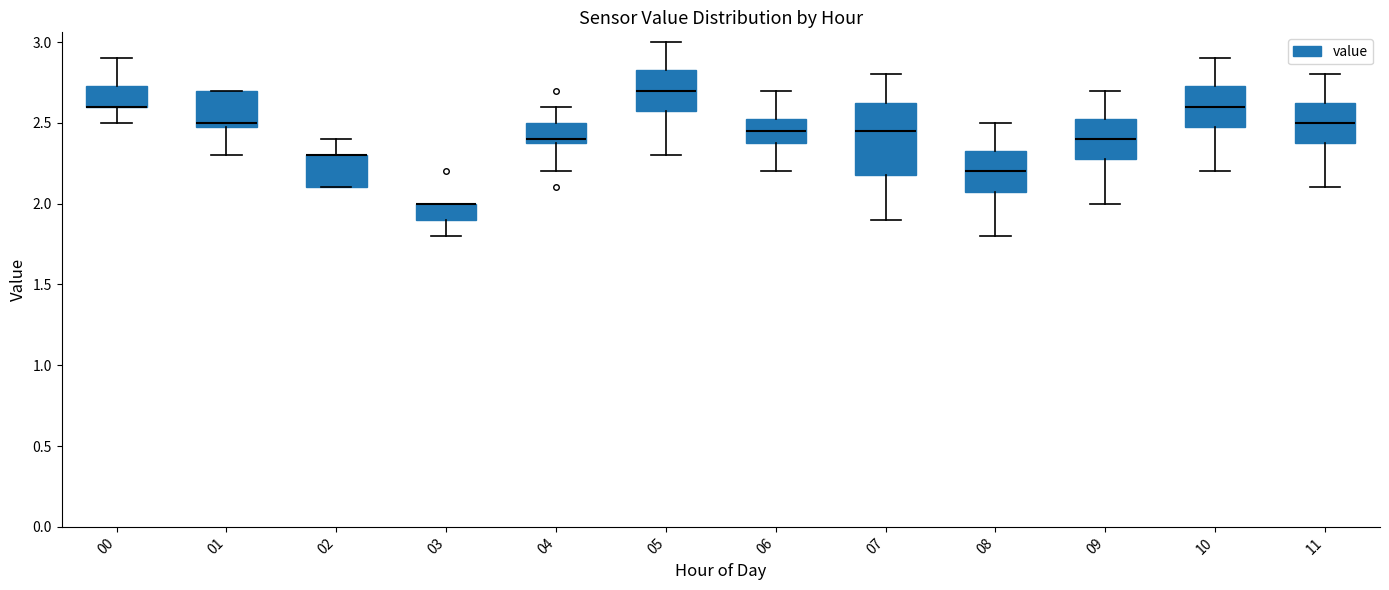

Reading left to right, read every box against the y-axis: the position of its median line, the range the box covers, and the ends of its whiskers. The values are not printed on the chart, so give them approximately, as read against the axis.

00: median 2.60 (drawn on the box's lower edge), box 2.60 to 2.75, whiskers 2.50 to 2.90
01: median 2.50 (just above the box's lower edge), box 2.50 to 2.70, whiskers 2.30 to 2.70
02: median 2.30 (drawn on the box's upper edge), box 2.10 to 2.30, whiskers 2.10 to 2.40
03: median 2.00 (drawn on the box's upper edge), box 1.90 to 2.00, whiskers 1.80 to 2.00
04: median 2.40 (just above the box's lower edge), box 2.40 to 2.50, whiskers 2.20 to 2.60
05: median 2.70, box 2.60 to 2.85, whiskers 2.30 to 3.00
06: median 2.45, box 2.40 to 2.55, whiskers 2.20 to 2.70
07: median 2.45, box 2.20 to 2.65, whiskers 1.90 to 2.80
08: median 2.20, box 2.10 to 2.35, whiskers 1.80 to 2.50
09: median 2.40, box 2.30 to 2.55, whiskers 2.00 to 2.70
10: median 2.60, box 2.50 to 2.75, whiskers 2.20 to 2.90
11: median 2.50, box 2.40 to 2.65, whiskers 2.10 to 2.80